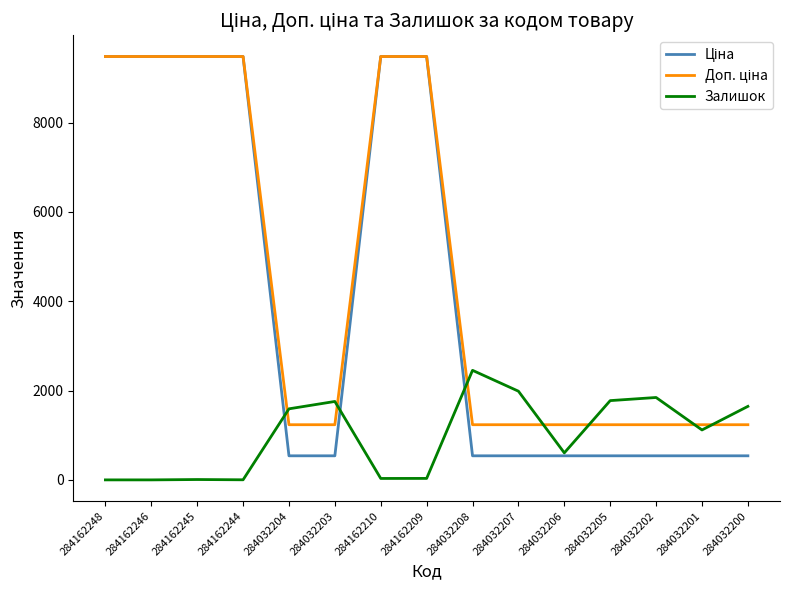

What is the maximum value shown in the chart?

9480.1